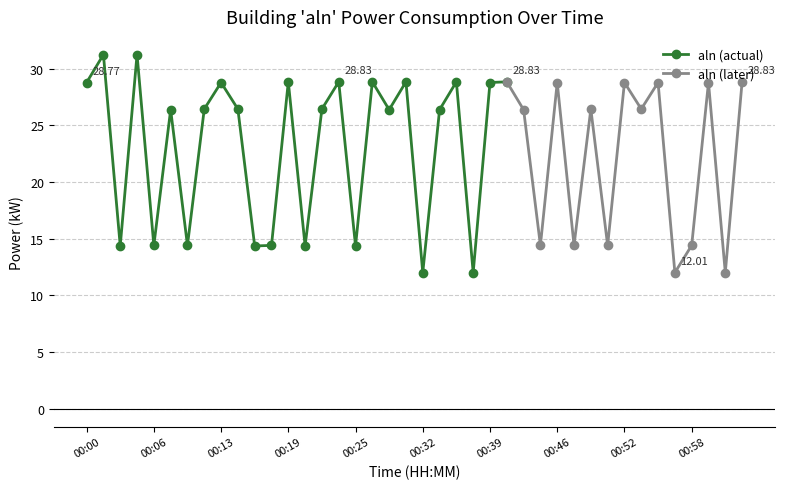

How many values in the aln (actual) series are below 26?

9